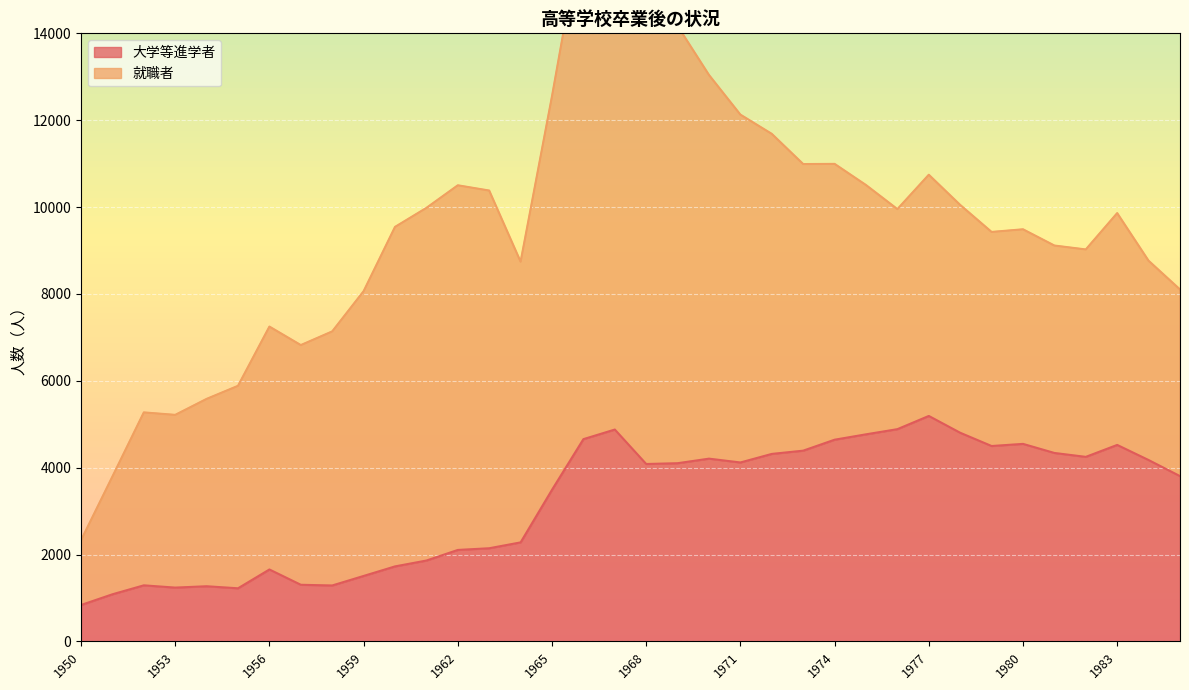

What is the difference between the maximum and minimum values?

4353